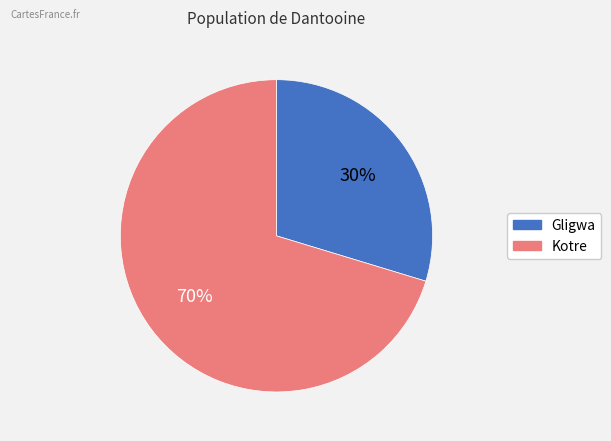

Which slice is the smallest?

Gligwa